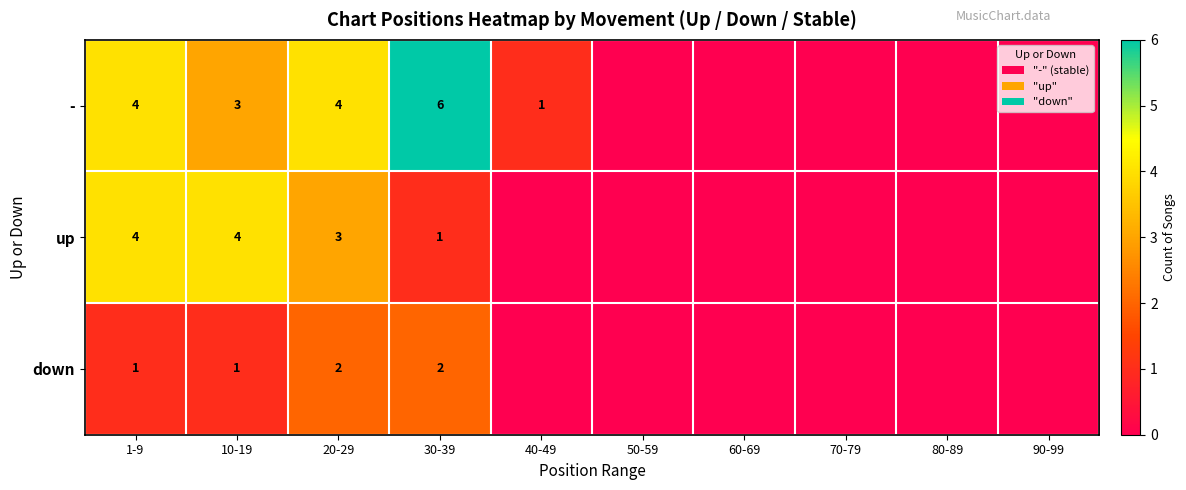

Is it true that up equals 1 at 20-29?

False